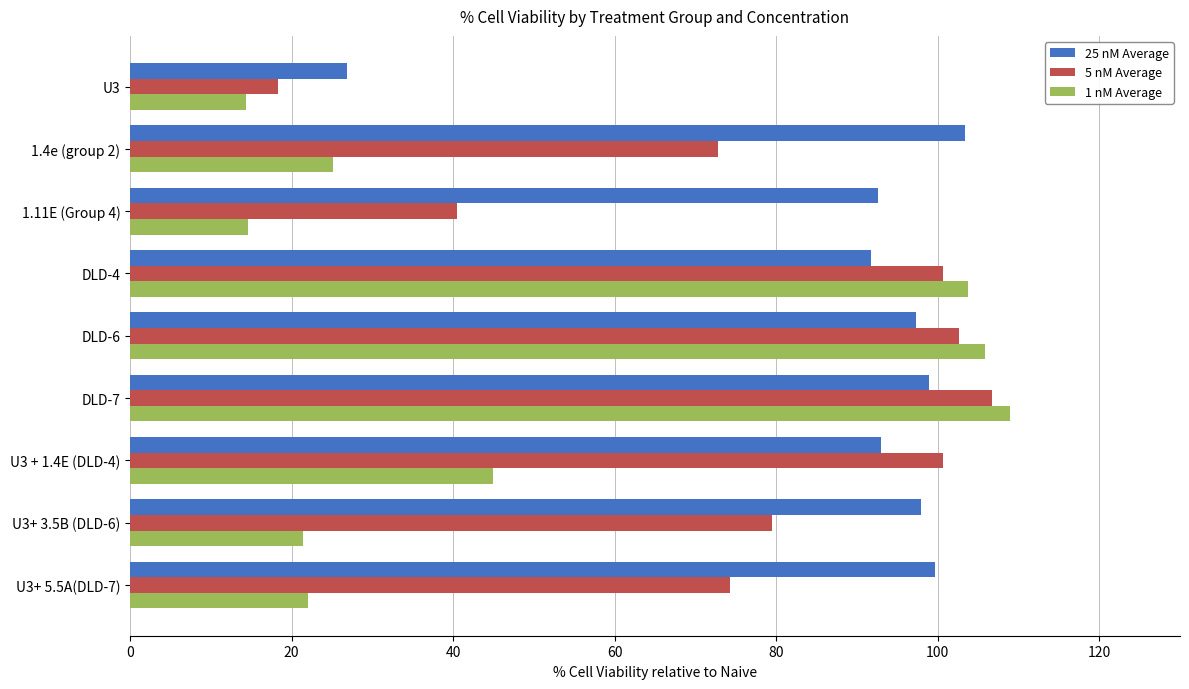

What is the minimum value shown in the chart?

14.3